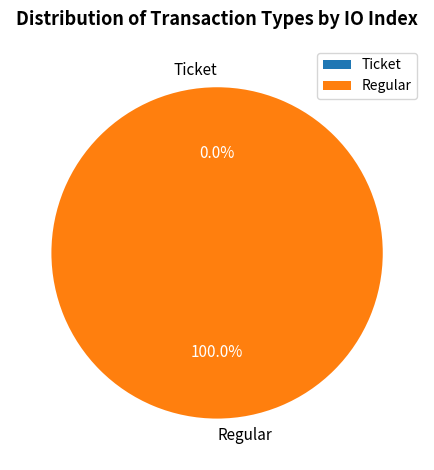

Is it true that Ticket is 1% of the pie?

False